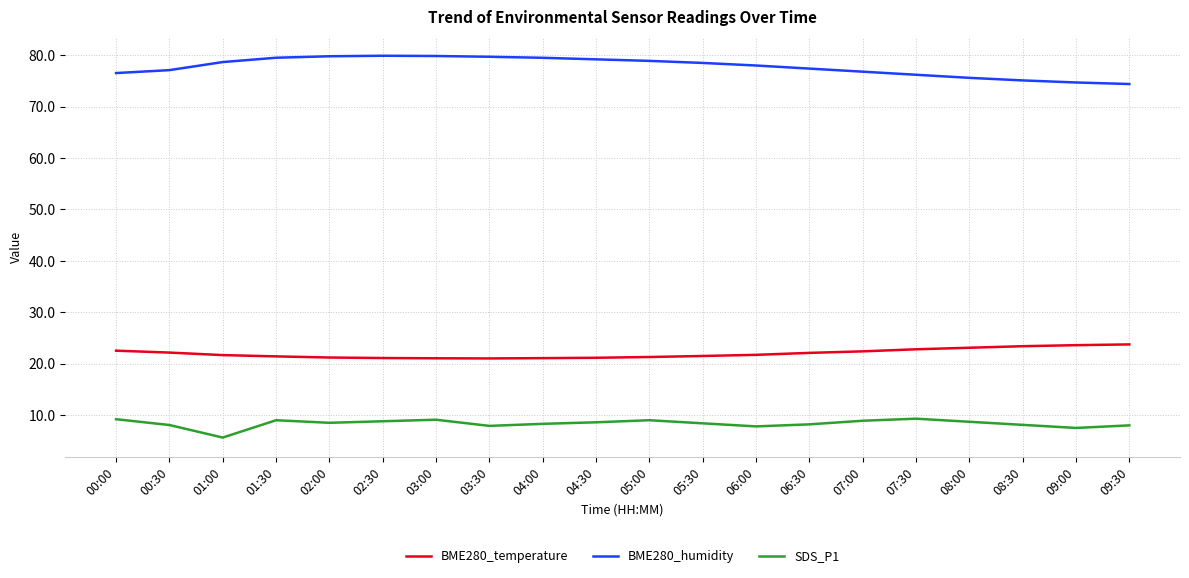

What are all the series names shown in the legend?

BME280_temperature, BME280_humidity, SDS_P1